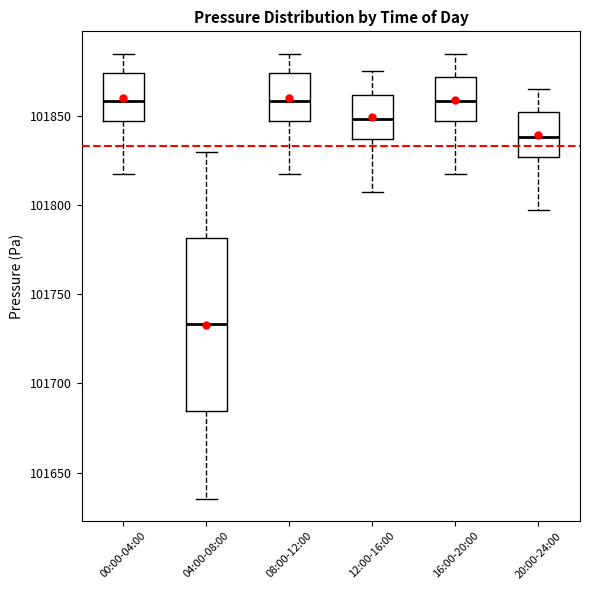

Reading left to right, read every box against the y-axis: the position of its median line, the range the box covers, and the ends of its whiskers. The values are not printed on the chart, so give them approximately, as read against the axis.

00:00-04:00: median 101860, box 101845 to 101875, whiskers 101815 to 101885
04:00-08:00: median 101735, box 101685 to 101780, whiskers 101635 to 101830
08:00-12:00: median 101860, box 101845 to 101875, whiskers 101815 to 101885
12:00-16:00: median 101850, box 101835 to 101860, whiskers 101805 to 101875
16:00-20:00: median 101860, box 101845 to 101870, whiskers 101815 to 101885
20:00-24:00: median 101840, box 101825 to 101850, whiskers 101795 to 101865